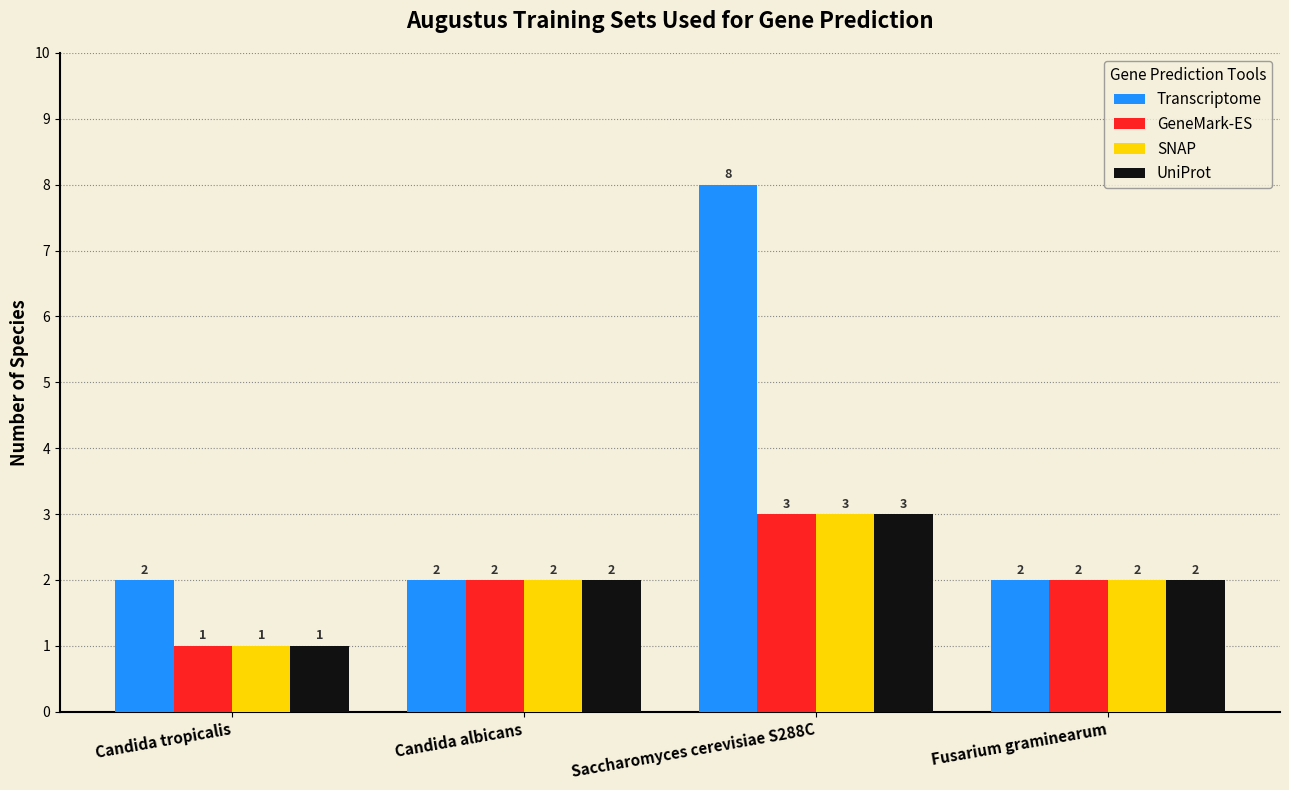

What is the sum of the SNAP values at Candida tropicalis and Candida albicans?

3